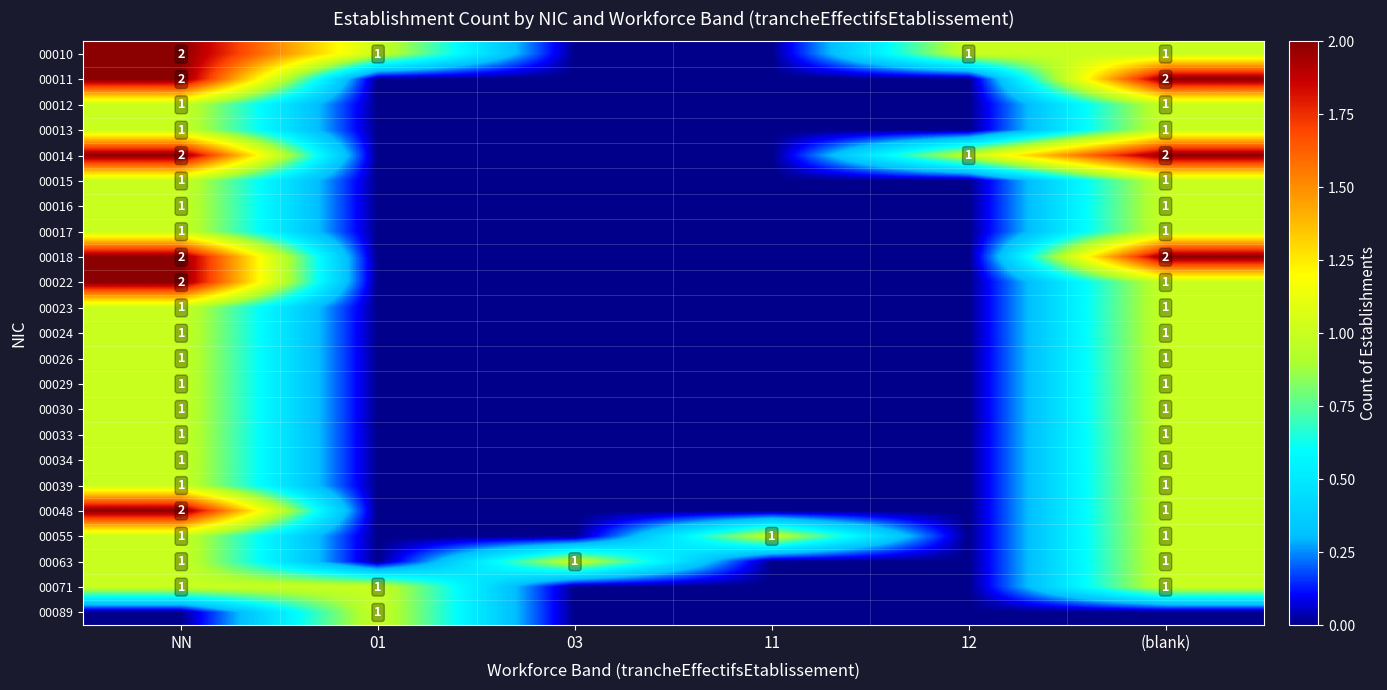

True or false: 00023 has a value of 1 at NN.

True